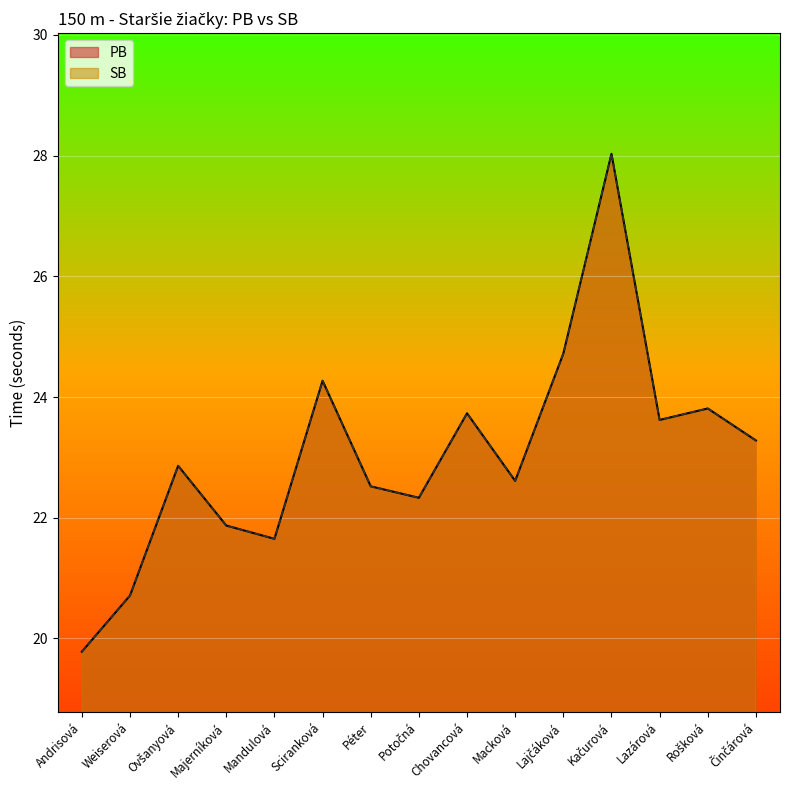

How many interior local valleys (lower than both neighbors) does the data have?

4